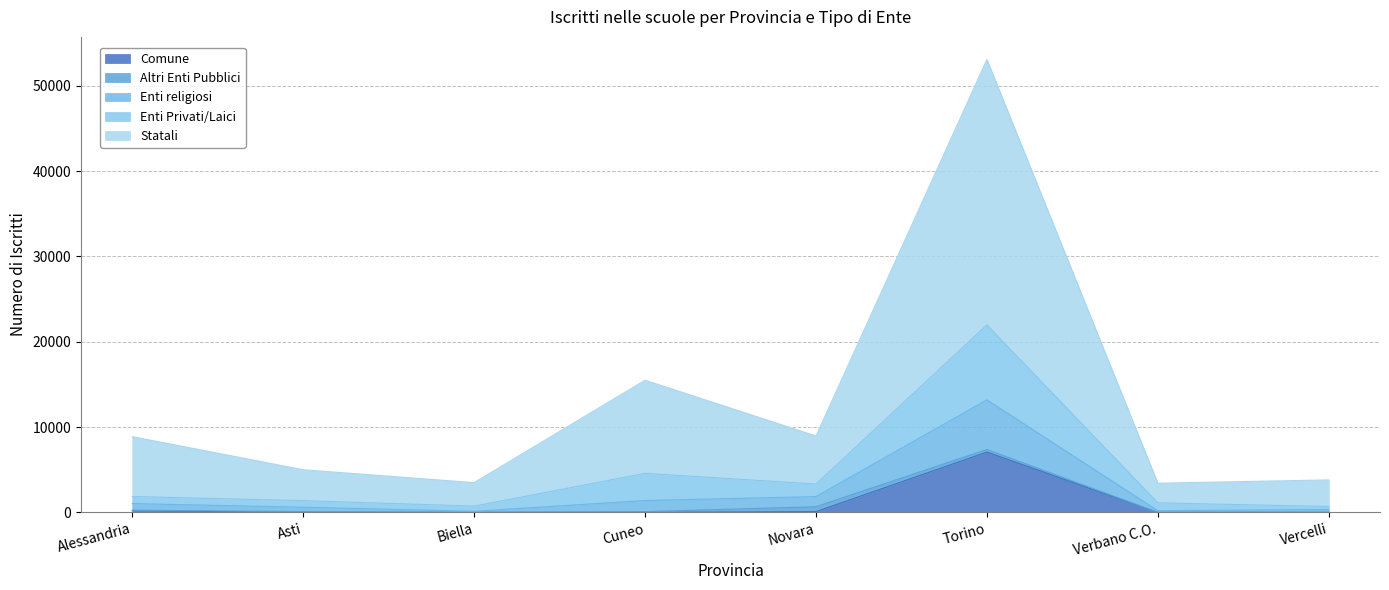

How many lines are shown in the chart?

5